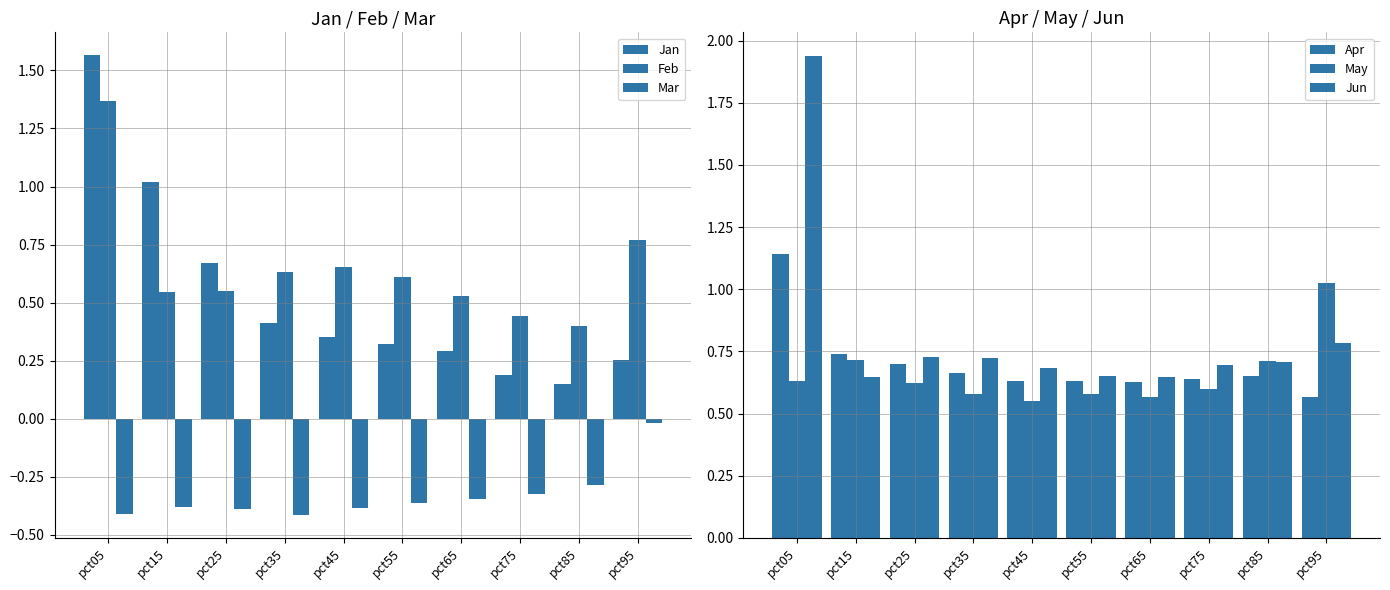

What is the highest value of the Jun series?

1.9